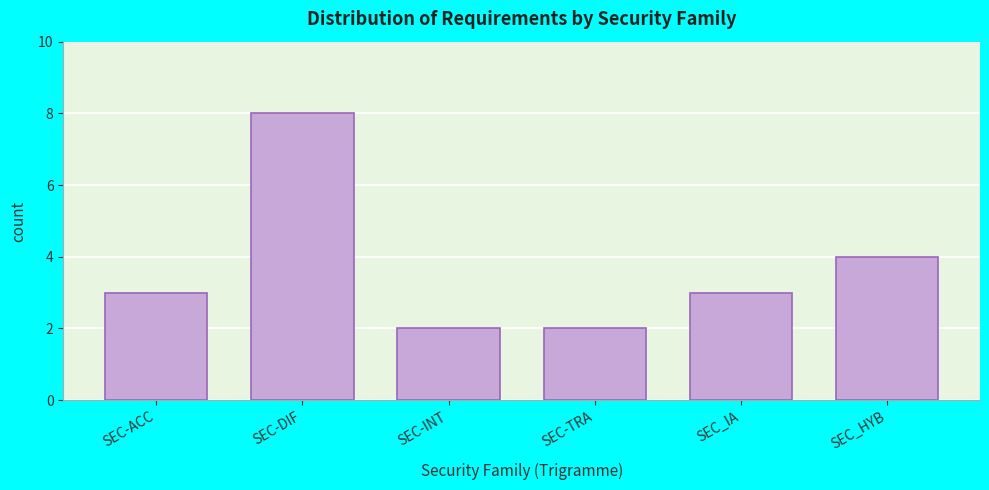

Reading right to left, what are all the values shown in this chart?

4	3	2	2	8	3